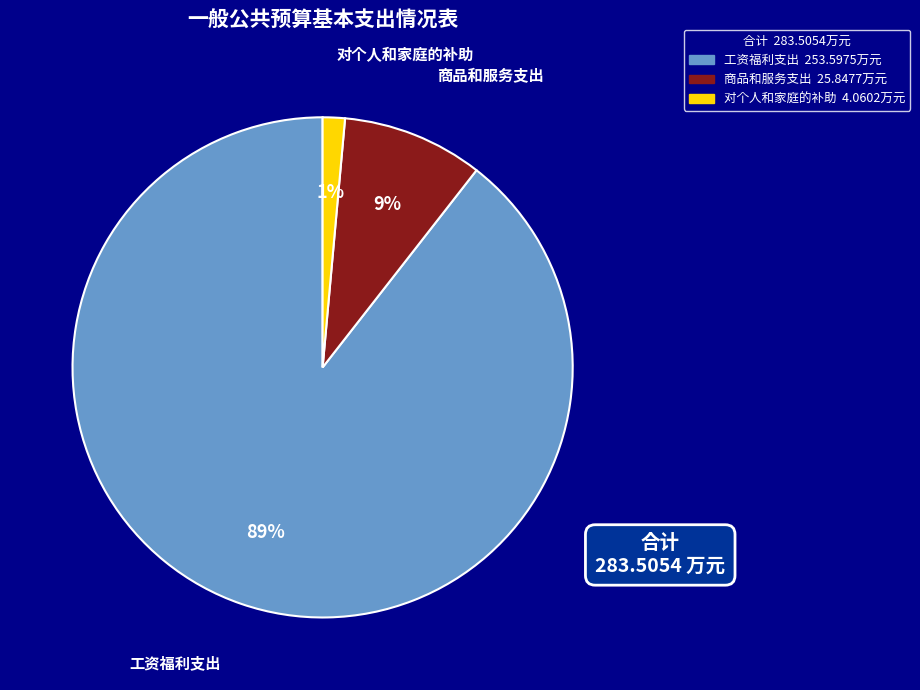

The 商品和服务支出 slice represents 17% of the pie. True or false?

False